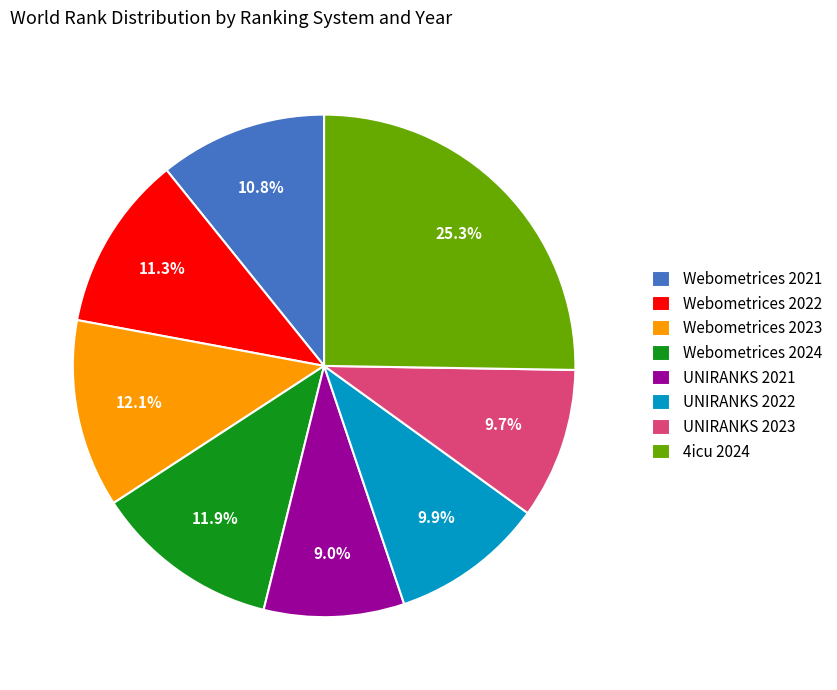

Does Webometrices 2021 represent more than half of the total?

No